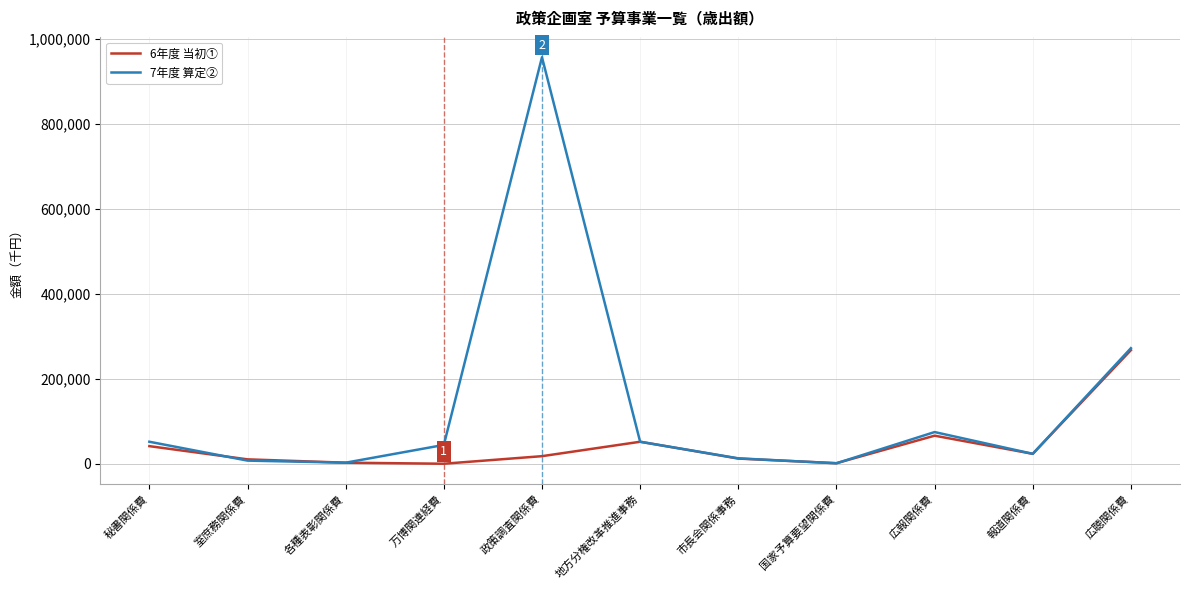

How many values in the 7年度 算定② series are below 44244?

5